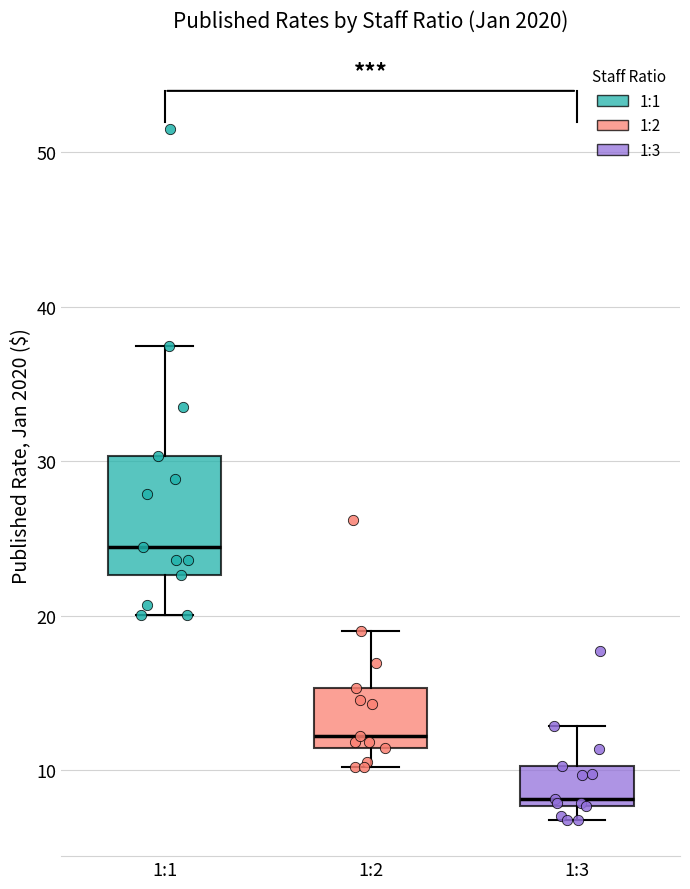

Reading left to right, transcribe this box plot: for each box, give where its median line is, the range the box spans, and where its two whiskers end, as read against the y-axis. The values are not printed on the chart, so give them approximately, as read against the axis.

1:1: median 24, box 23 to 30, whiskers 20 to 37
1:2: median 12, box 11 to 15, whiskers 10 to 19
1:3: median 8 (just above the box's lower edge), box 8 to 10, whiskers 7 to 13